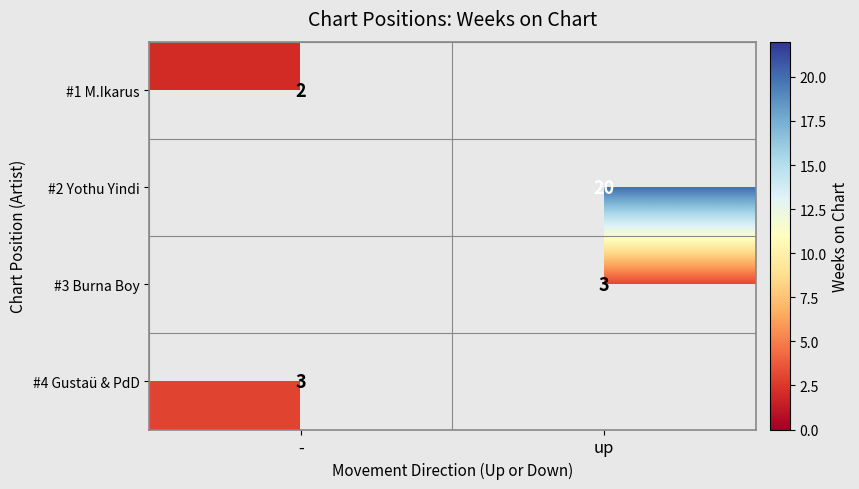

The value of #3 Burna Boy at up is 3. True or false?

True